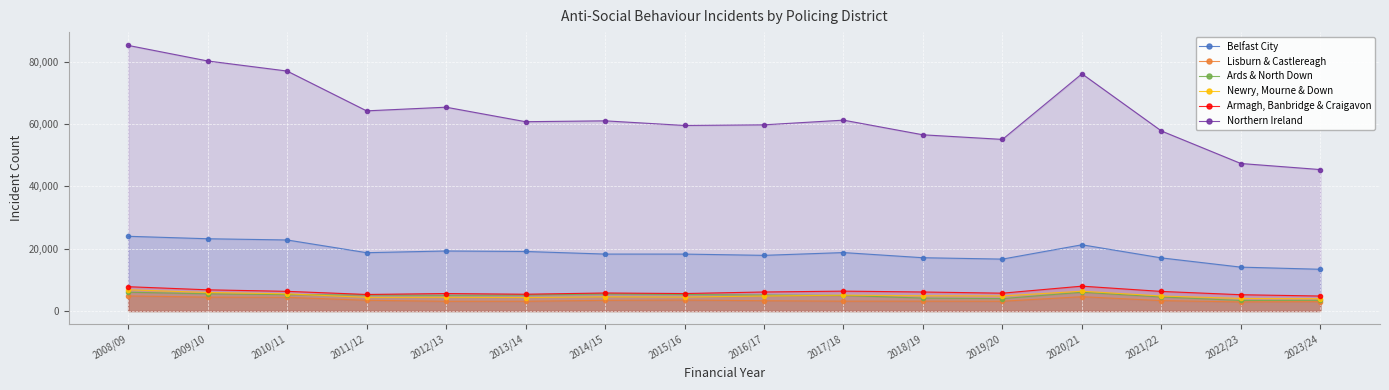

True or false: Northern Ireland and Newry, Mourne & Down cross at least once.

False